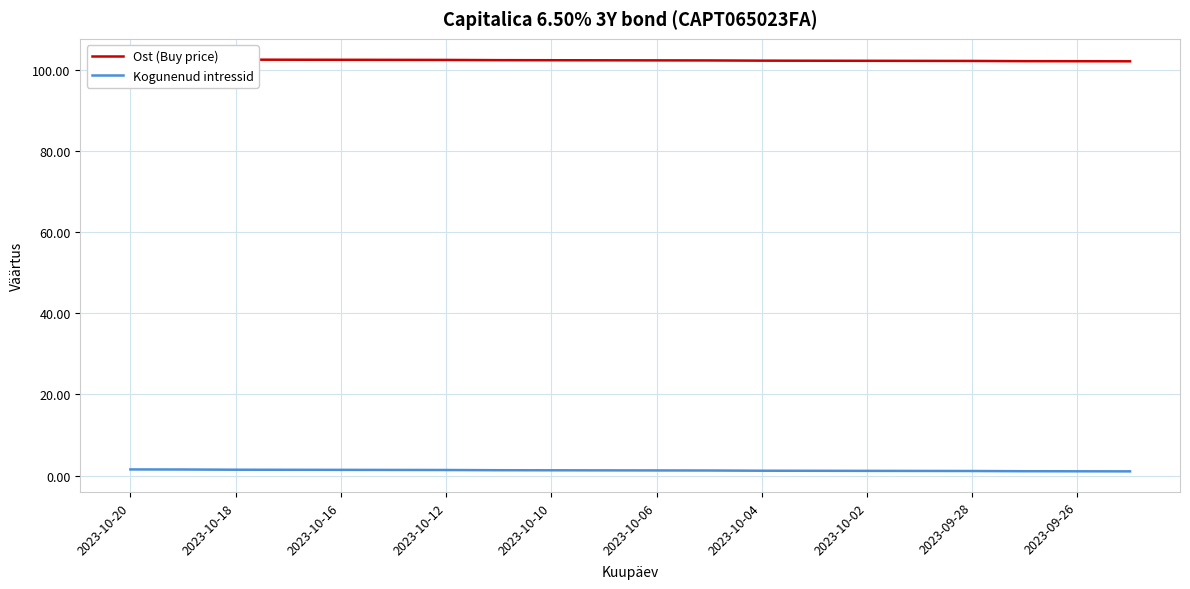

What is the average value of the Ost (Buy price) series?

102.2